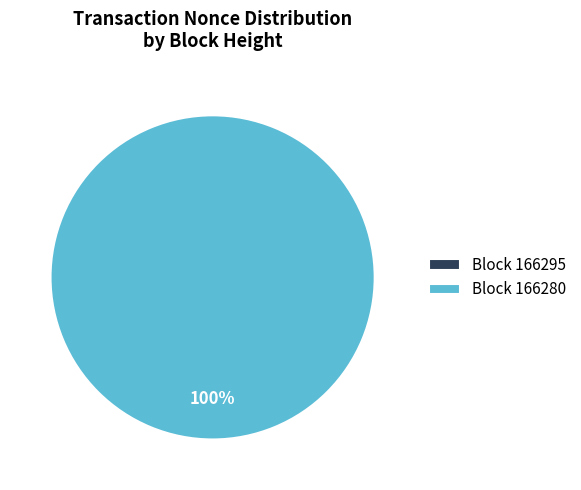

Which has a higher value, 166280 or 166295?

166280